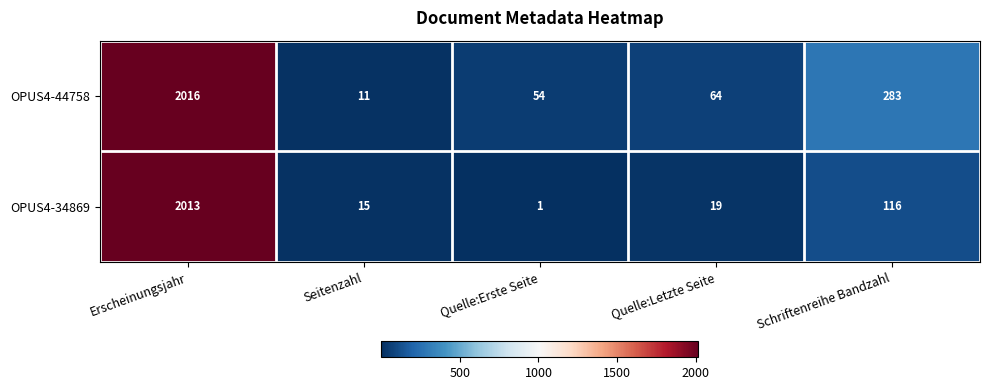

Which series has the largest range (max minus min)?

OPUS4-34869